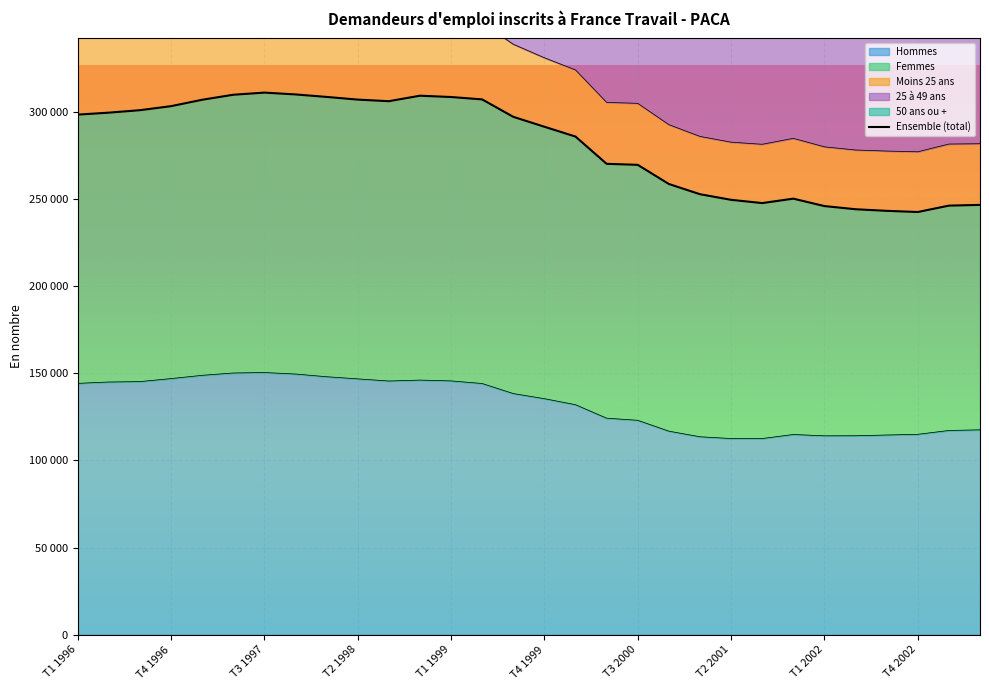

Reading left to right, list all the values displayed in this chart.

298340	299470	300880	303190	306860	309740	310970	309930	308490	306960	306040	309190	308440	307070	297080	291390	285760	270120	269540	258560	252690	249470	247600	250140	245880	244070	243150	242480	246140	246570